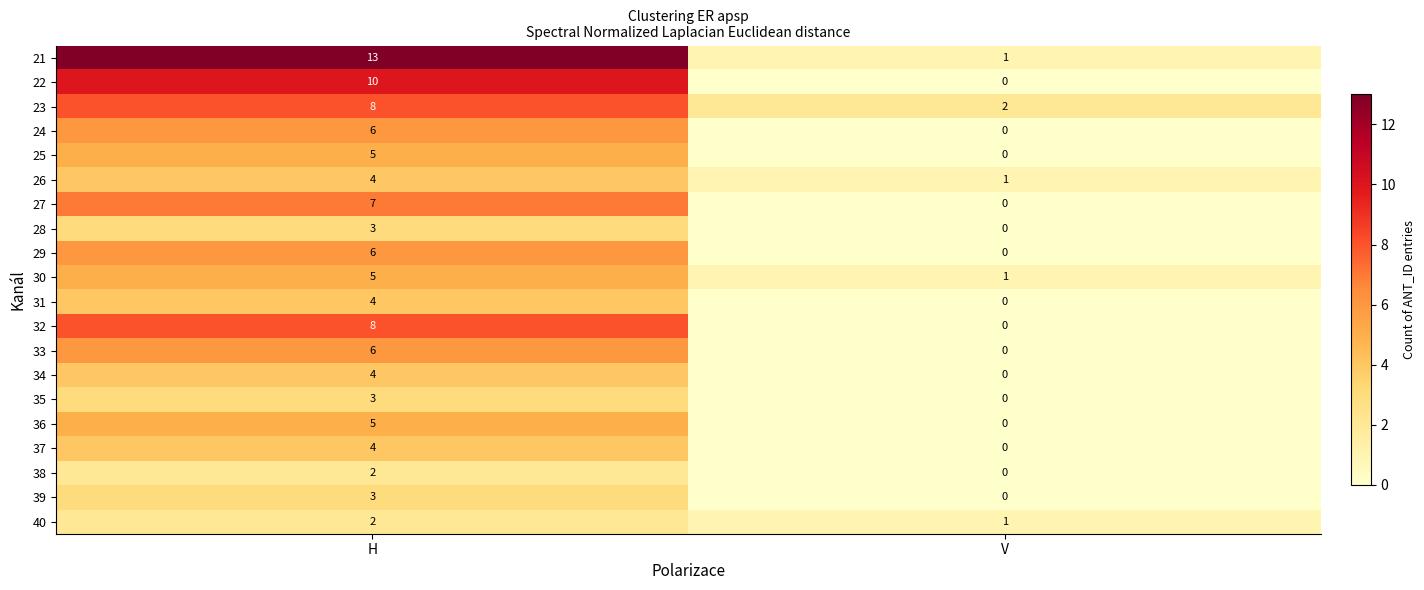

Which series has the largest range (max minus min)?

21